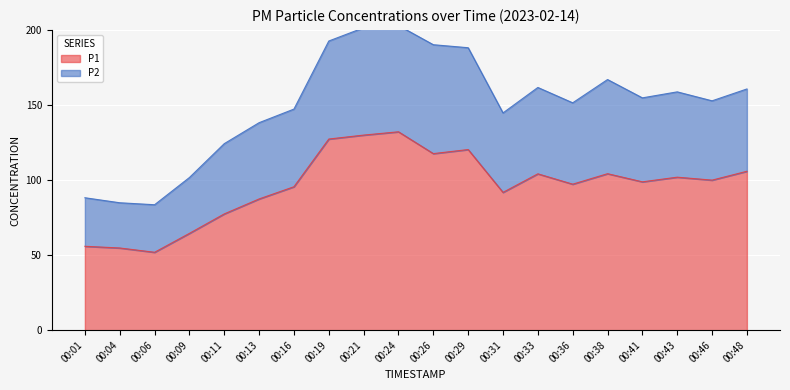

True or false: P2 and P1 cross at least once.

False